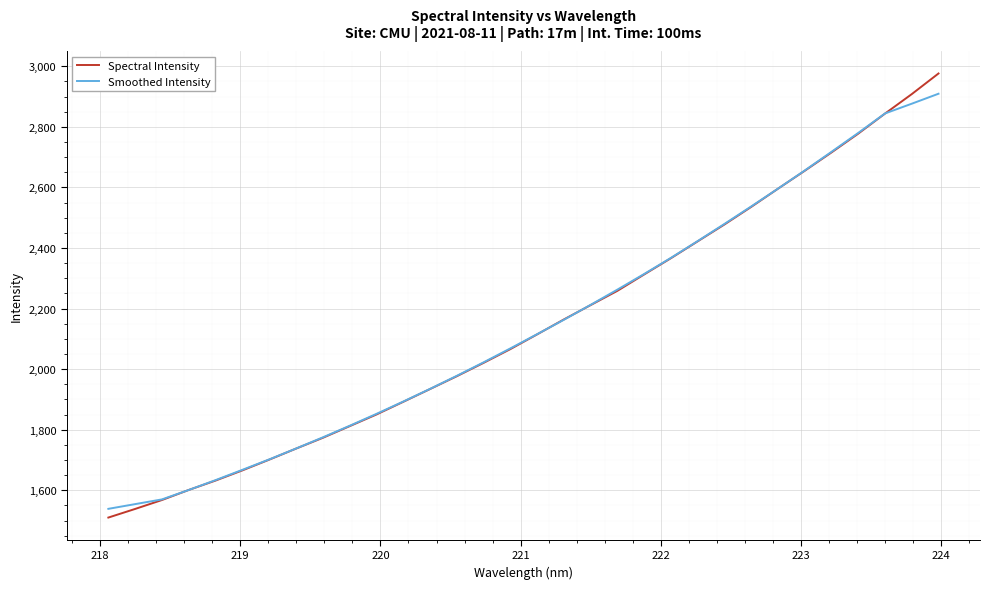

Which series has the largest range (max minus min)?

Spectral Intensity